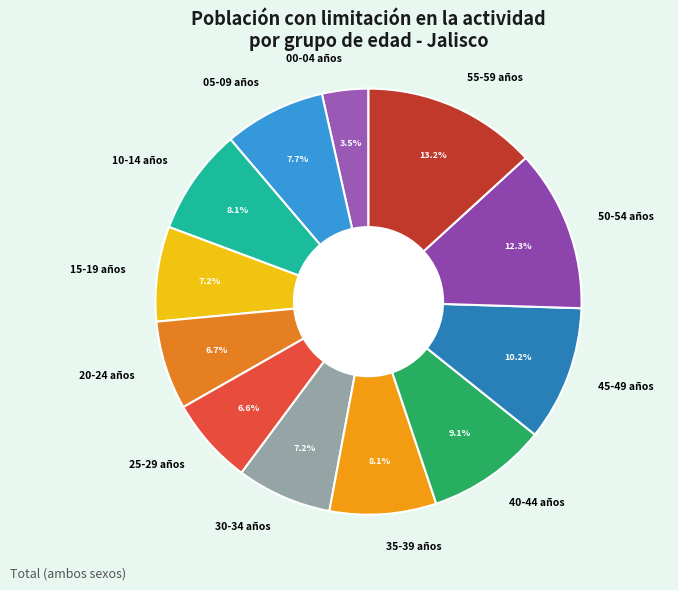

Is it true that 50-54 años is 12% of the pie?

True